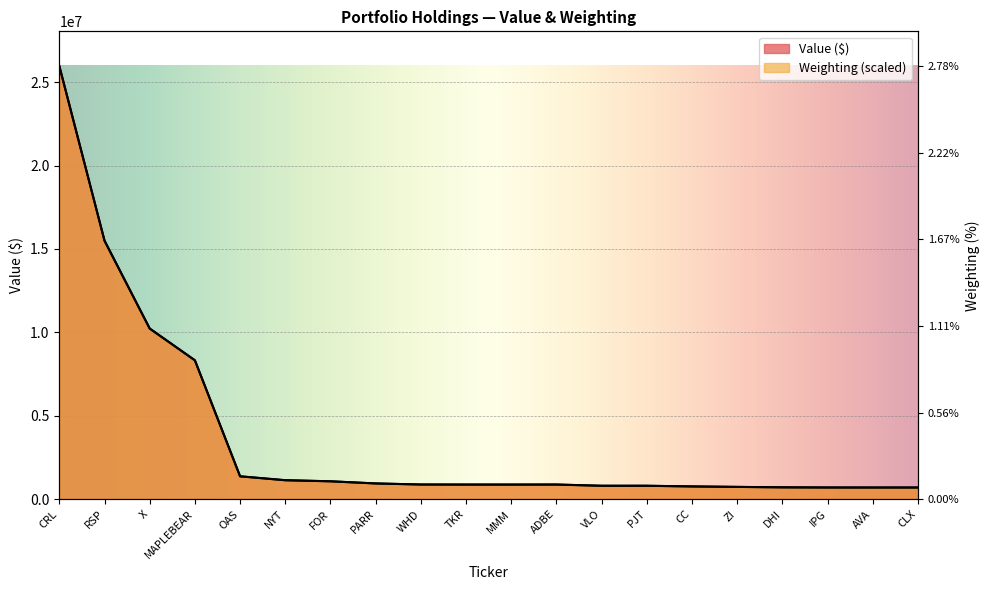

List the series in order of their peak value, highest first.

Value, Weighting